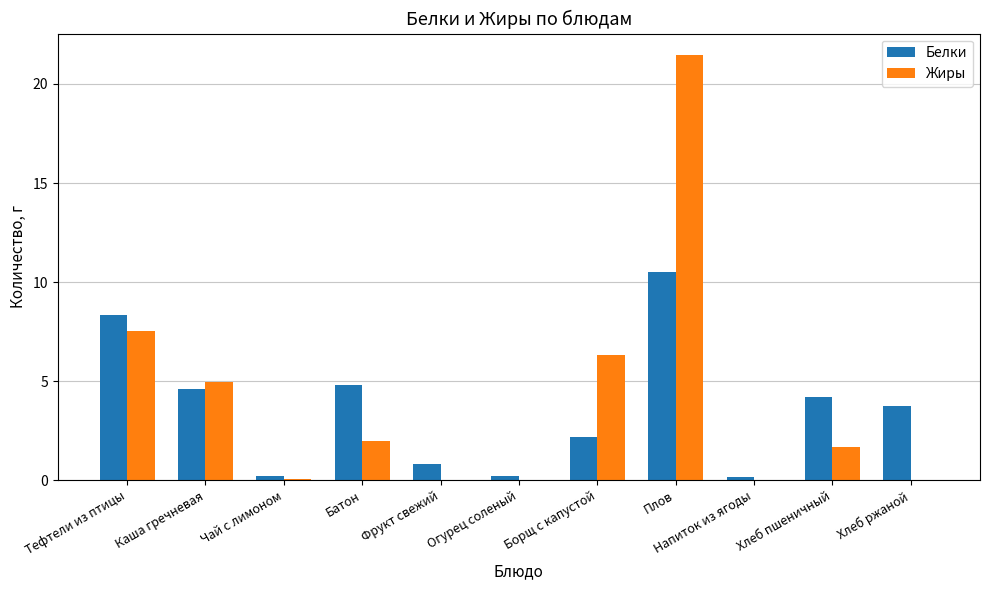

Is it true that Белки equals 10.5 at Плов?

True